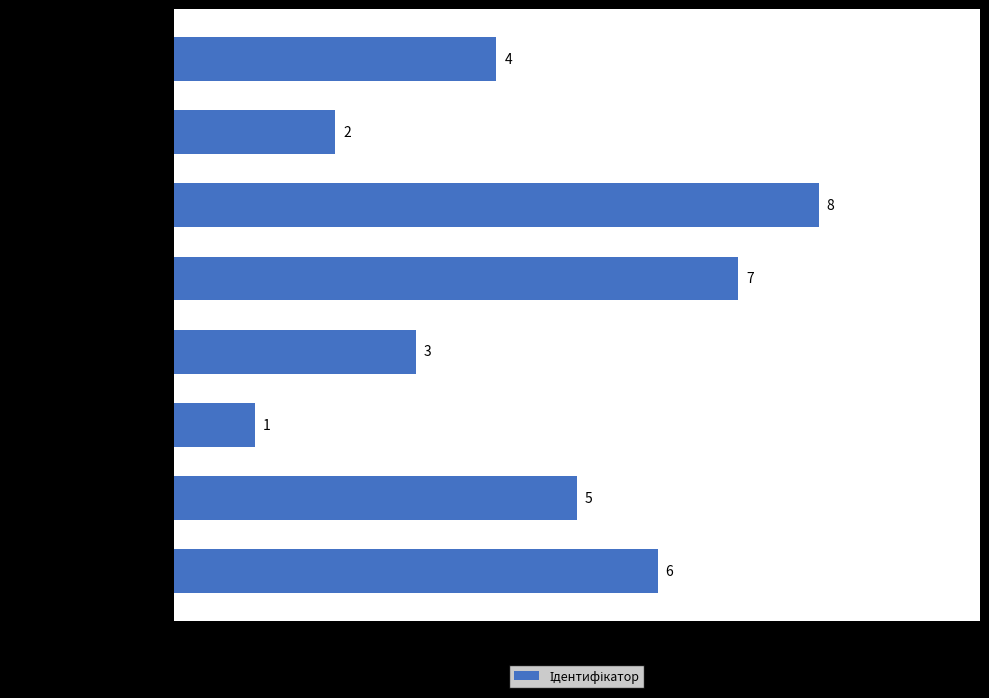

How many values are below 5?

4